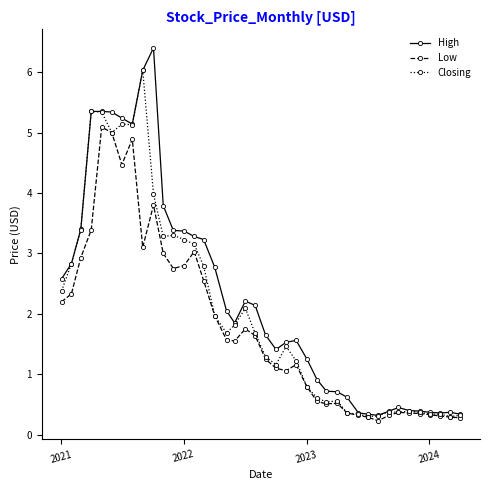

What is the value of the Low point at the 19th from the left?

1.8